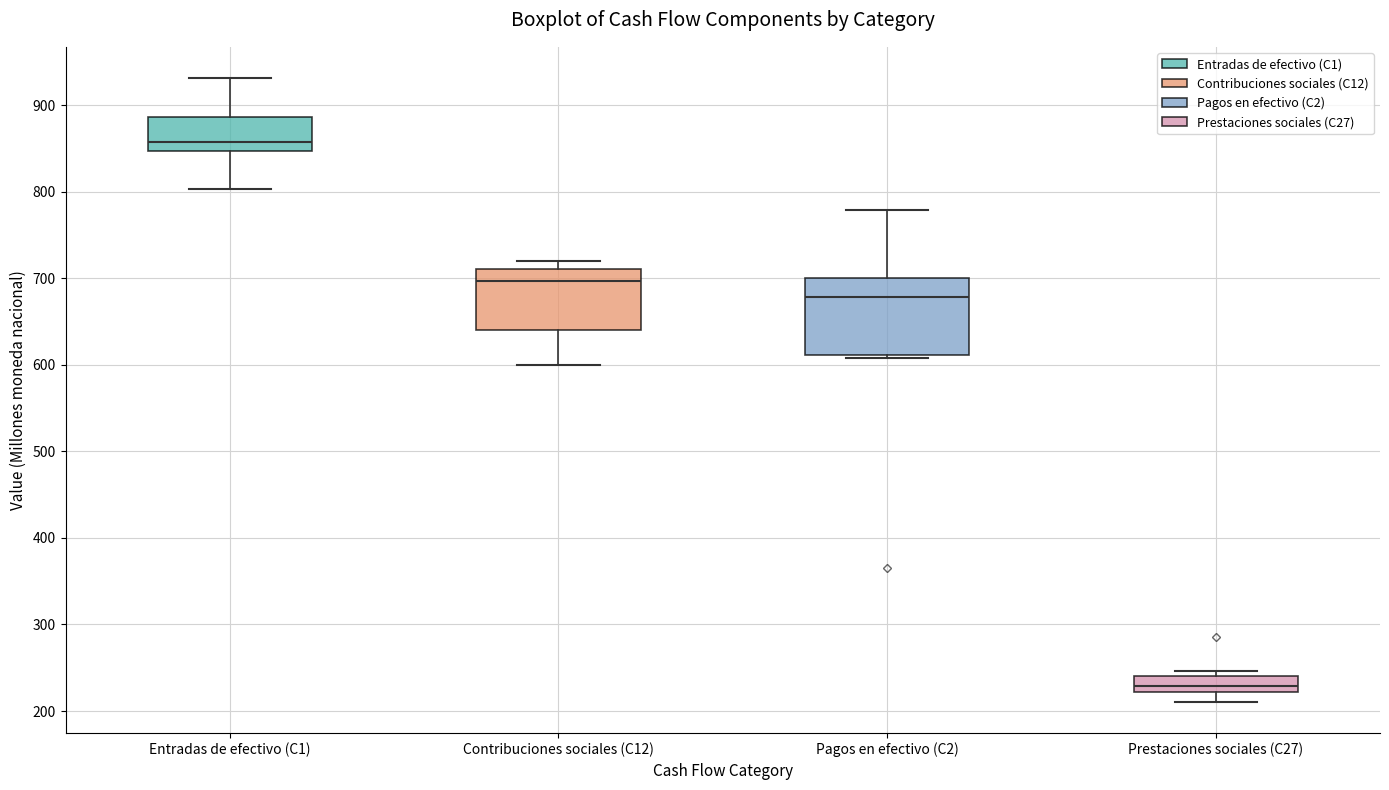

Where is the upper edge of the box for Pagos en efectivo (C2) on the y-axis? The values are not printed on the chart, so give them approximately, as read against the axis.

700